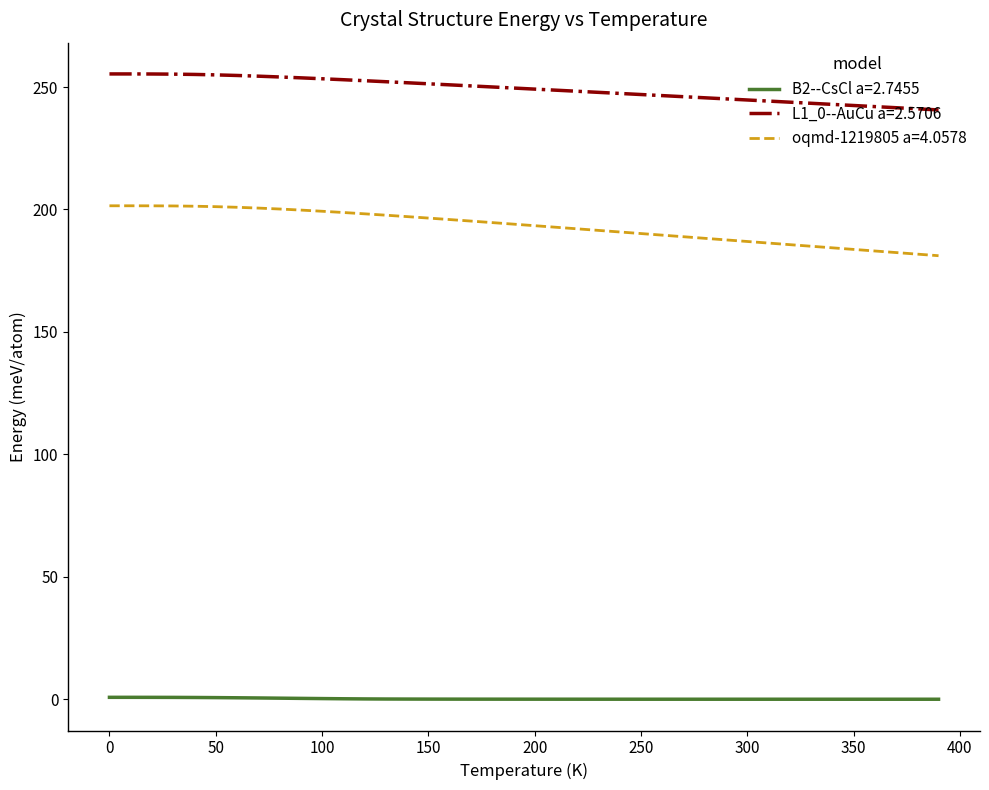

Which series has the largest range (max minus min)?

oqmd-1219805 a=4.0578